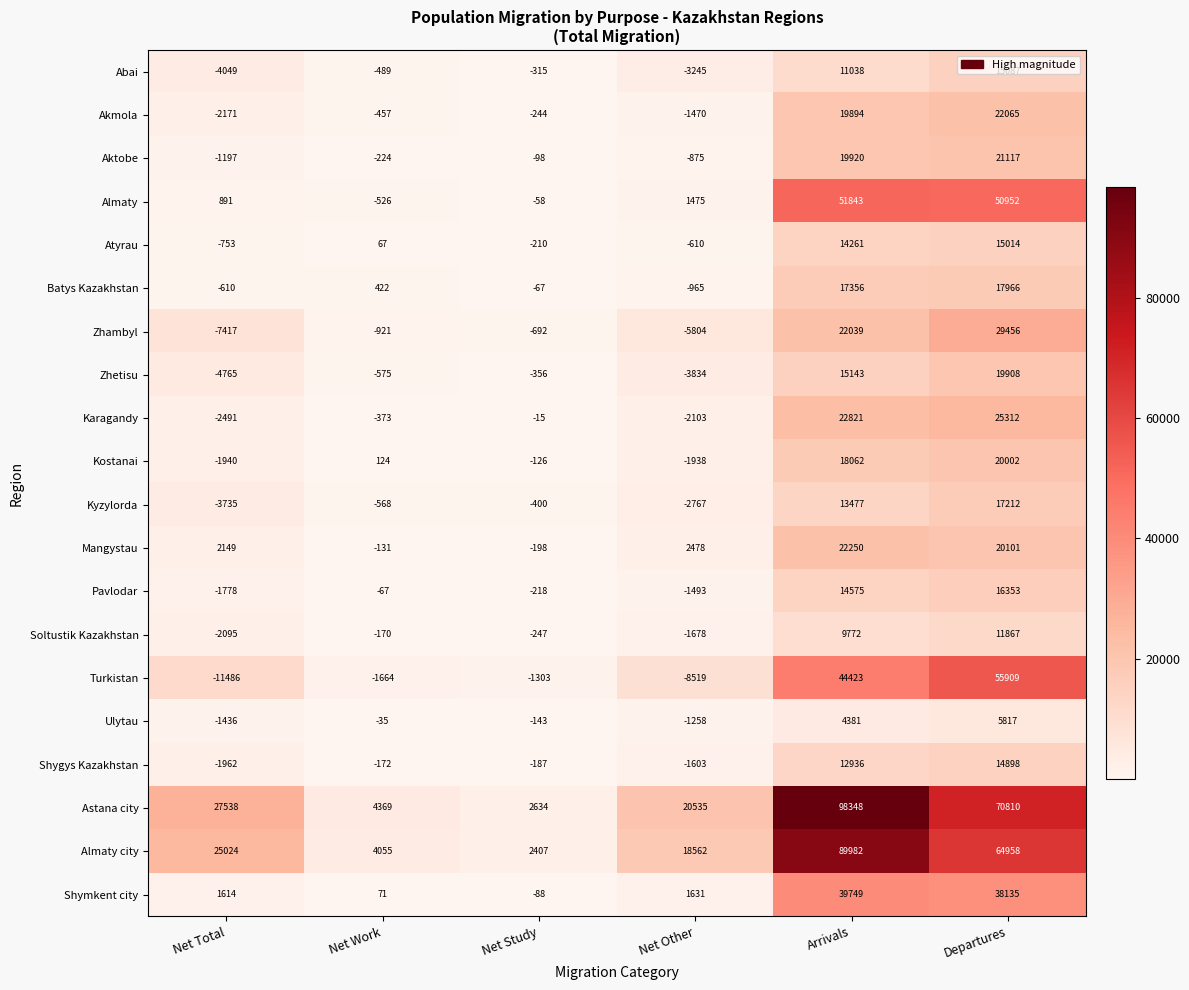

What is the average value of the Ulytau series?

1221